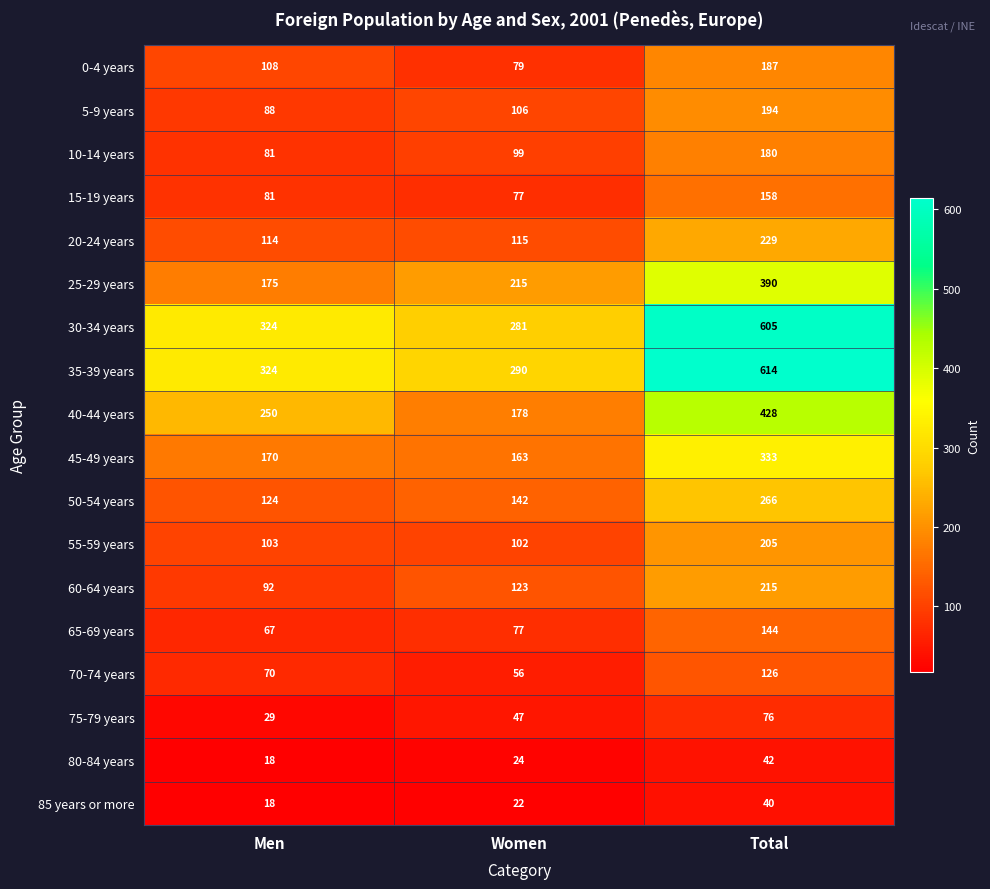

Where is 50-54 years nearest to the value 195?

Women